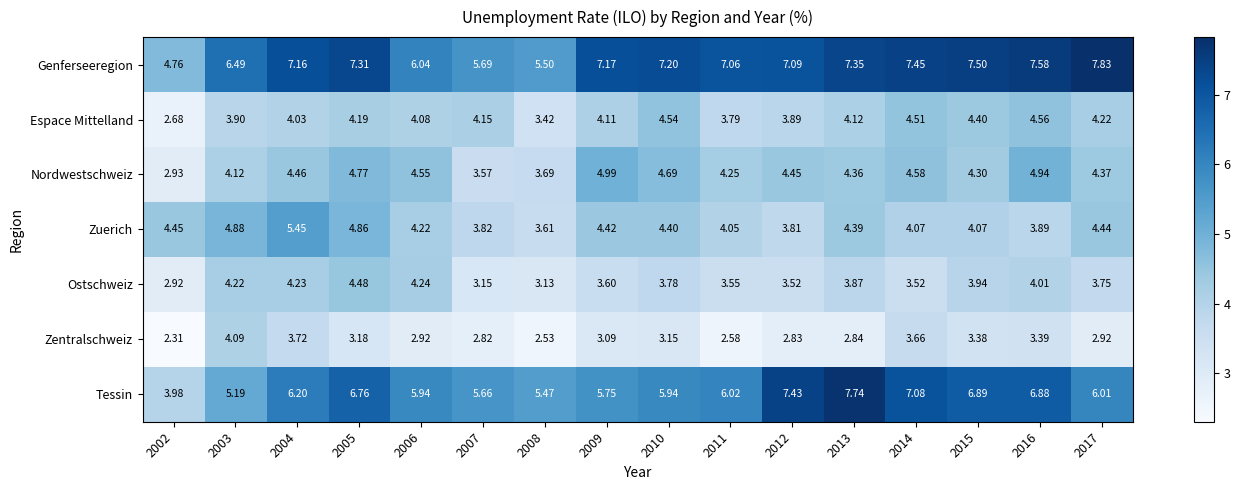

Which series changed the most between 2006 and 2012?

Tessin